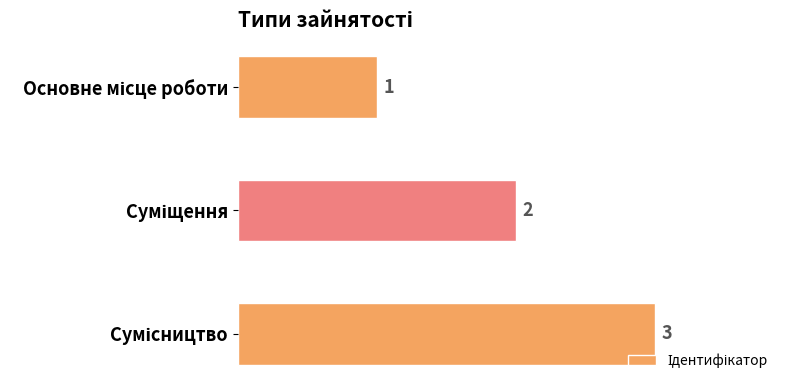

What is the greatest value displayed?

3